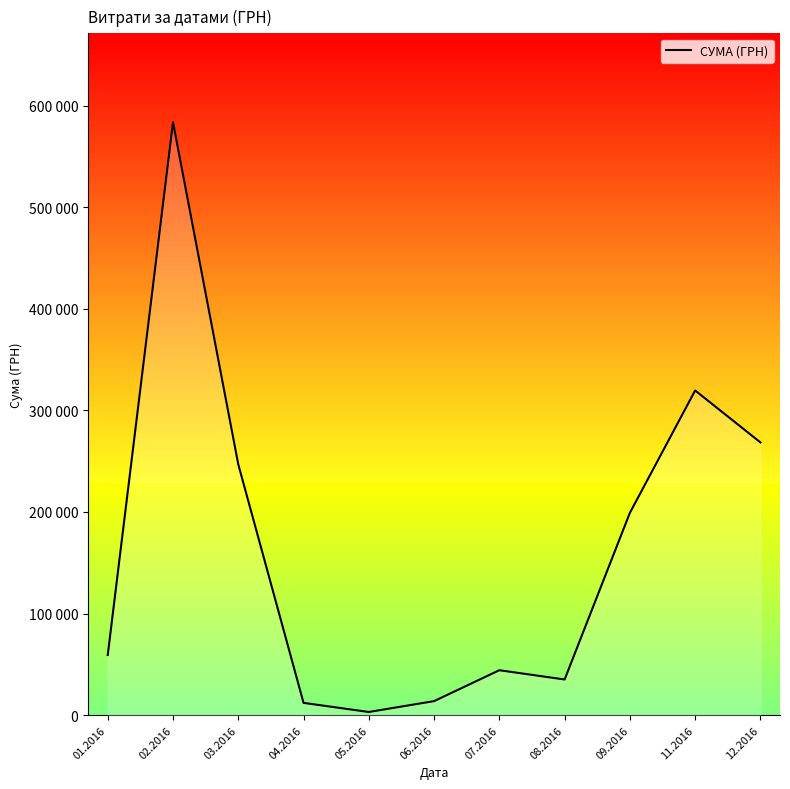

Which category has the highest value across all series?

02.2016